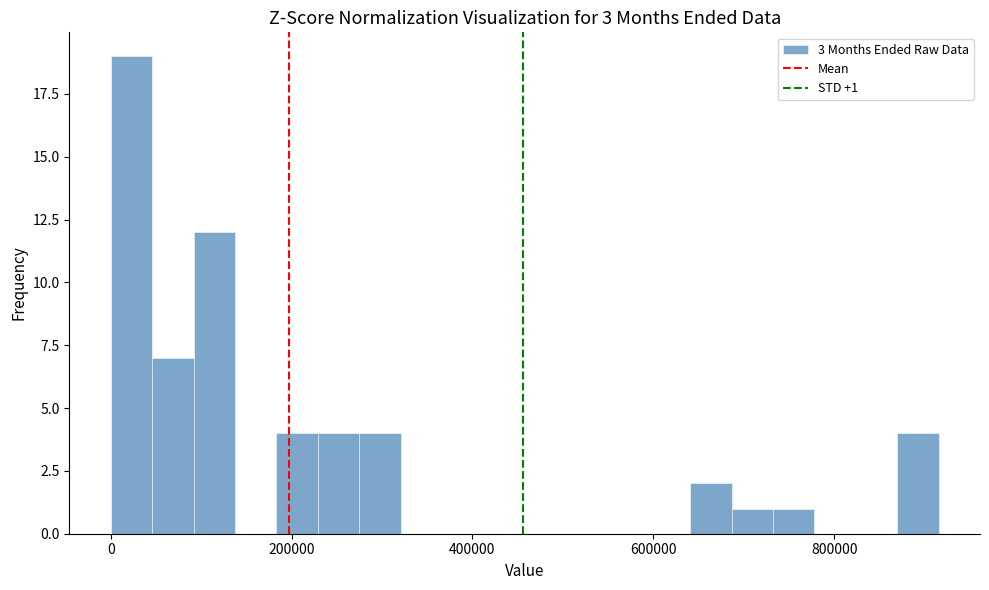

Around what value on the x-axis is the tallest bar? Give the approximate position of its centre, as read against the axis.

20000